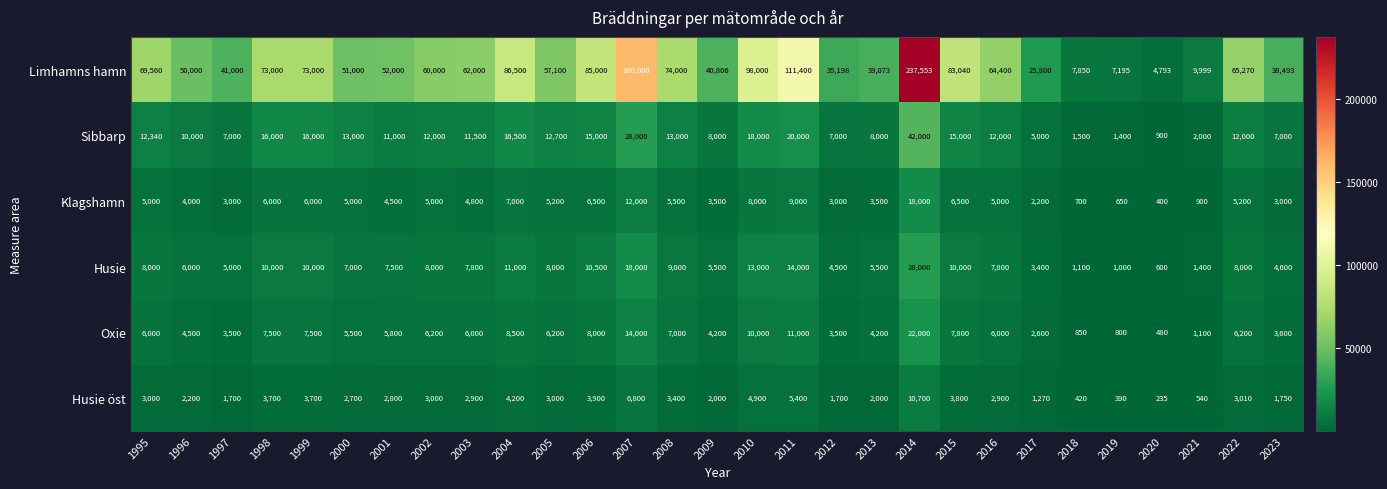

Is it true that Limhamns hamn equals 69560 at 1995?

True